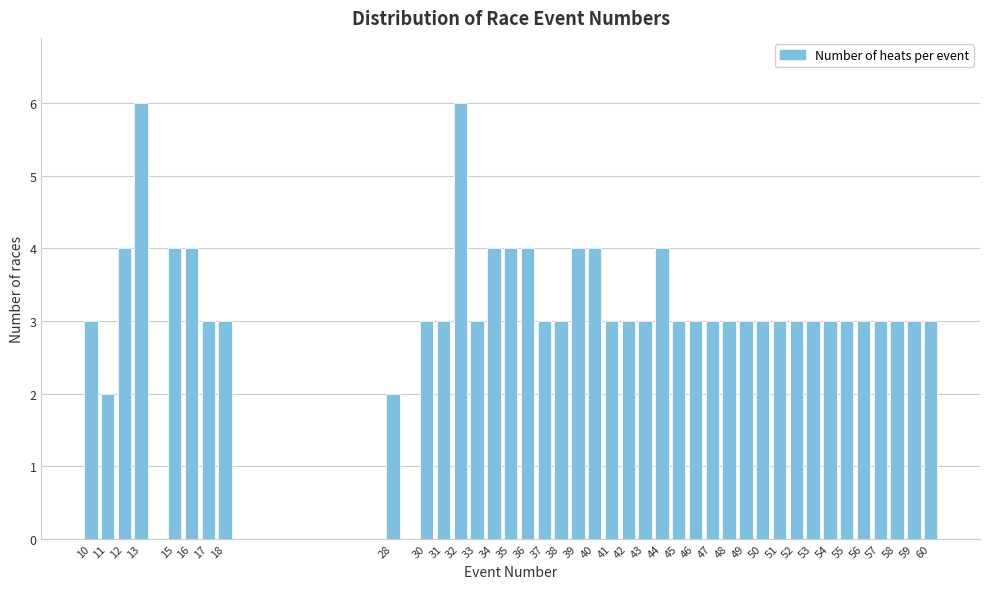

Approximately how many times larger is the value at 55 compared to 30?

1.0